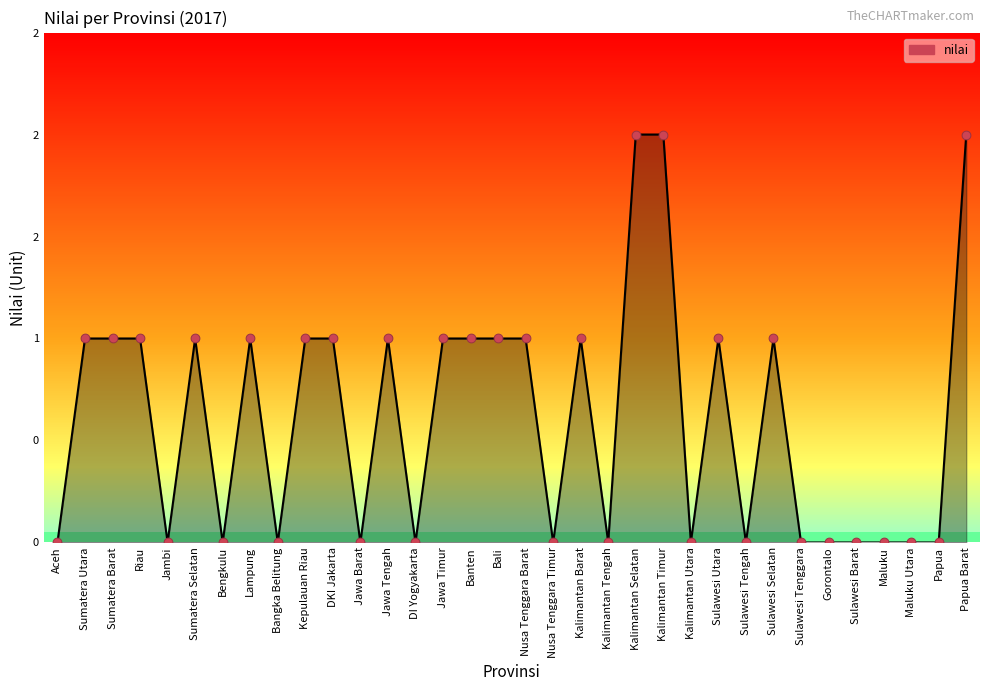

Approximately how many times larger is the value at Sulawesi Selatan compared to Bali?

1.0